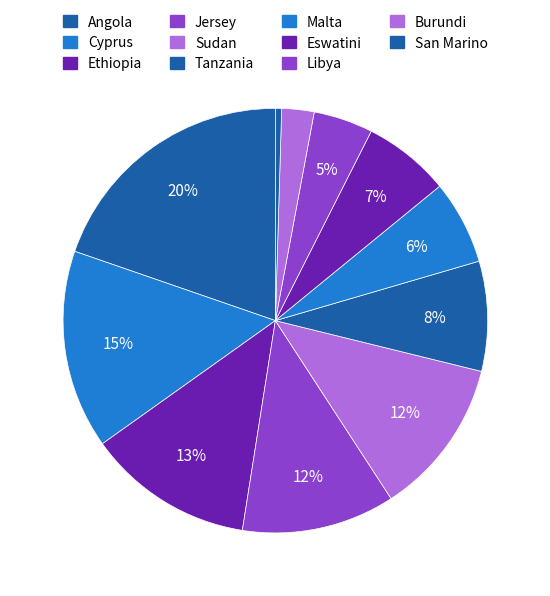

Is Sudan the majority of the pie?

No